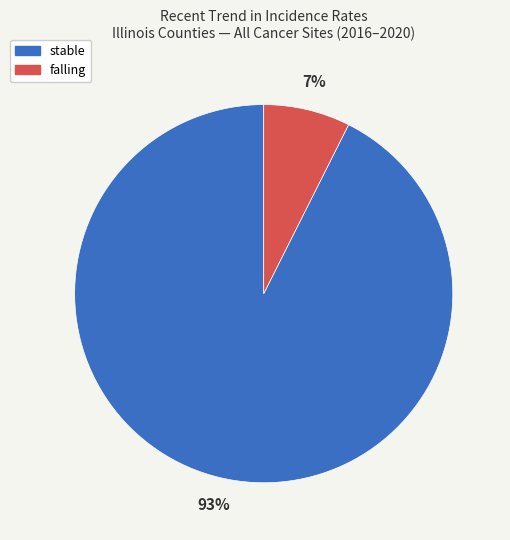

Is there a majority slice in this chart?

Yes